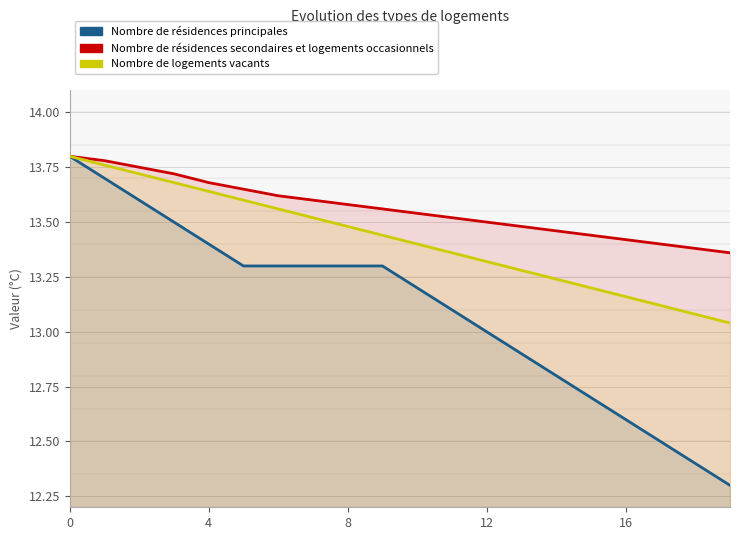

How many data points does each series have?

20